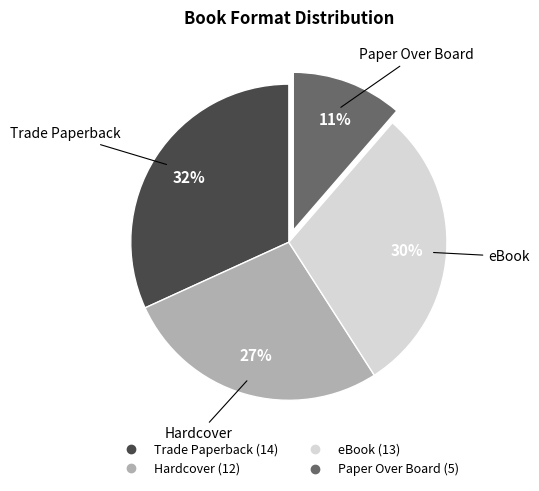

How many slices are in this pie chart?

4